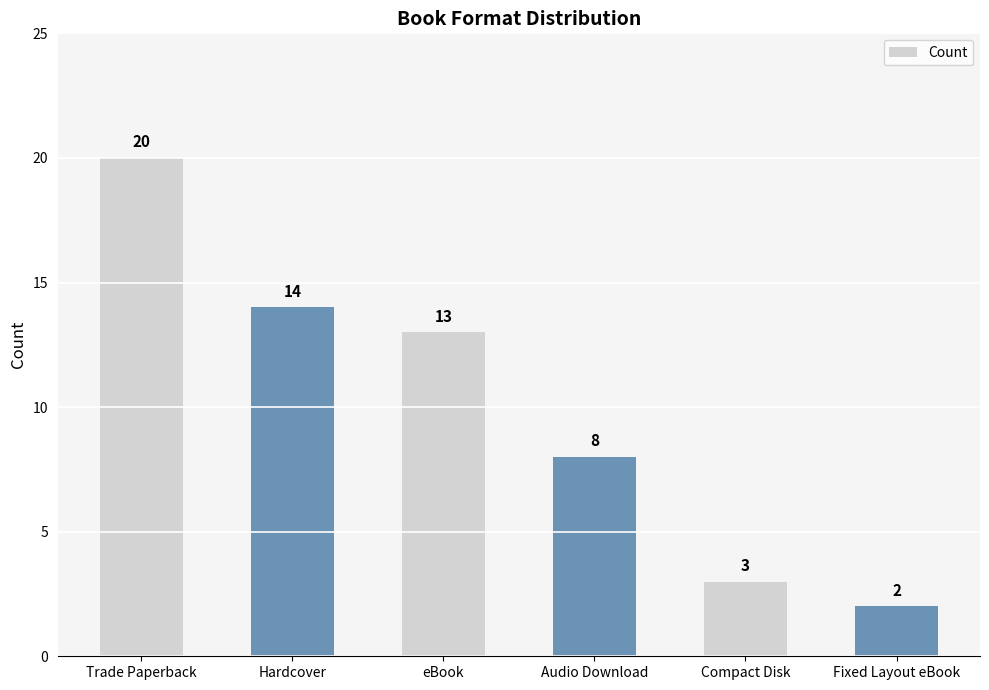

What is the sum of the values at Fixed Layout eBook and Compact Disk?

5